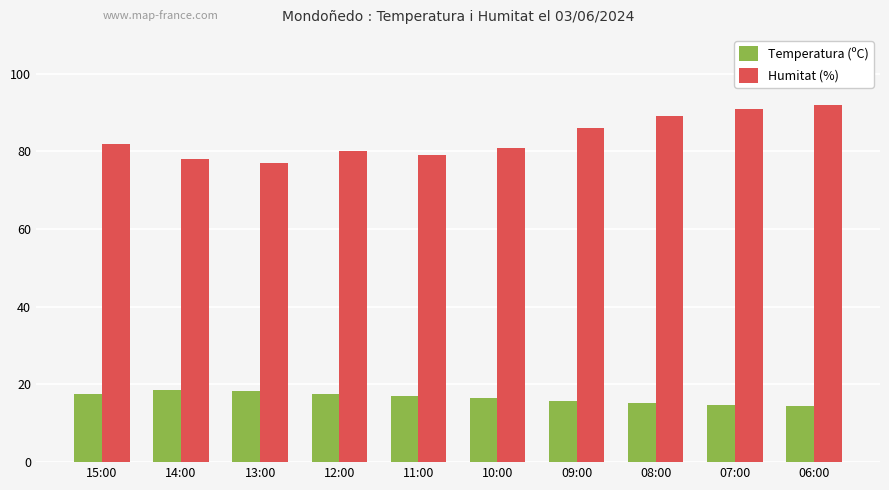

What is the value of the Humitat (%) bar at the 10th from the left?

92.0